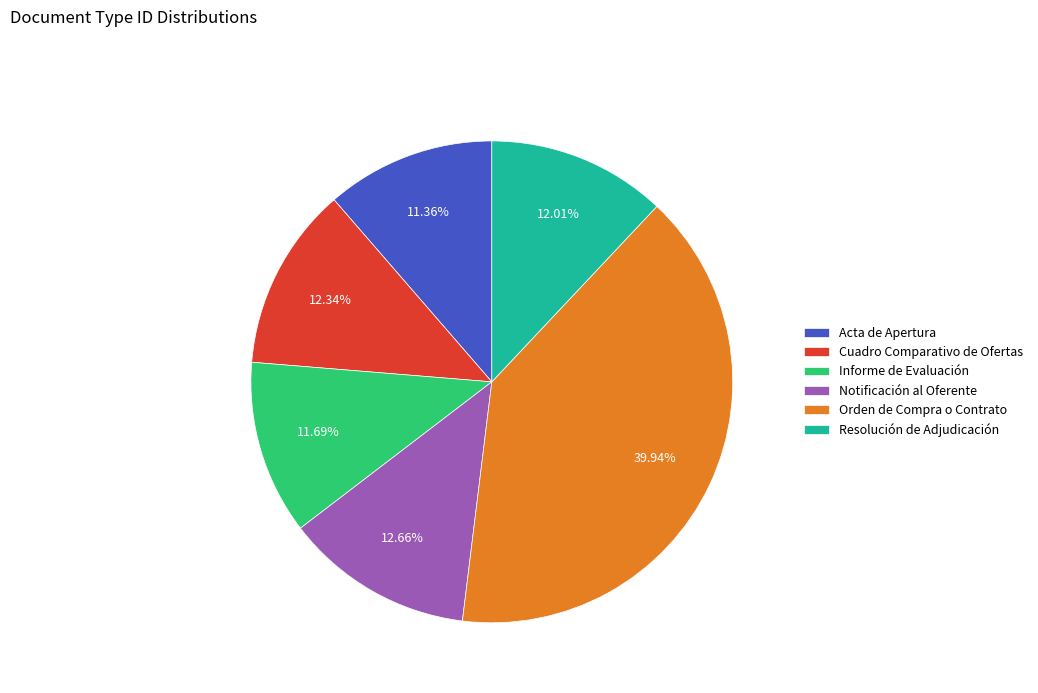

True or false: Acta de Apertura accounts for 1% of the total.

False